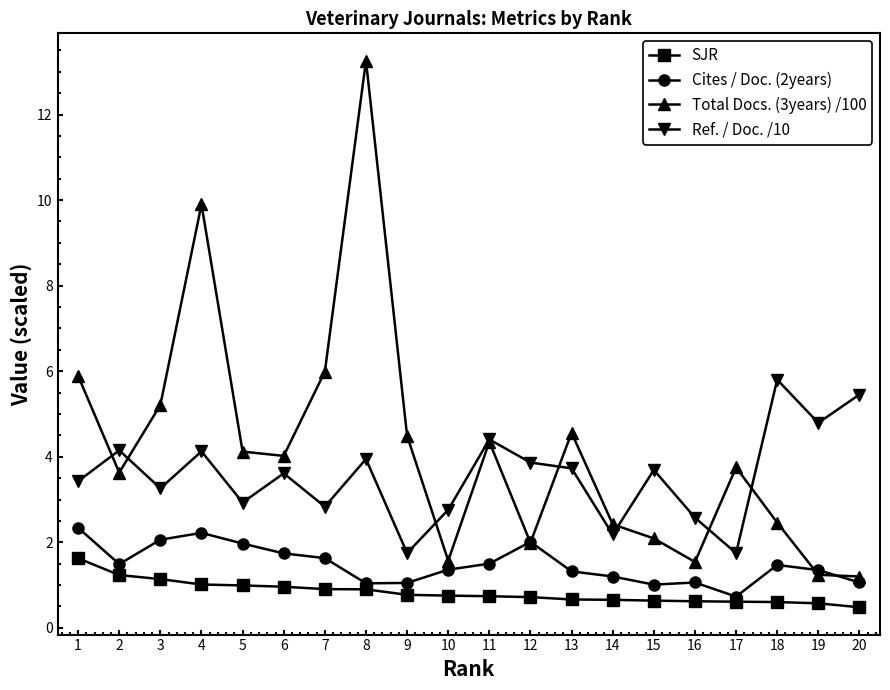

What is the total value across all series at 10?

6.4